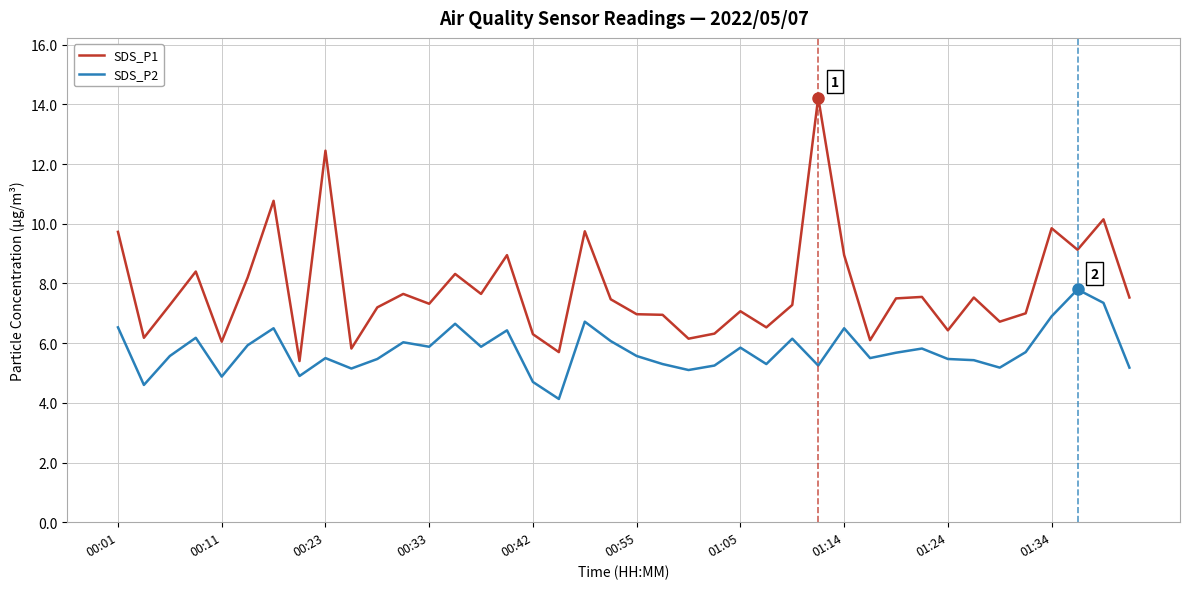

True or false: SDS_P2 has more than 2 points higher than both neighbors.

True